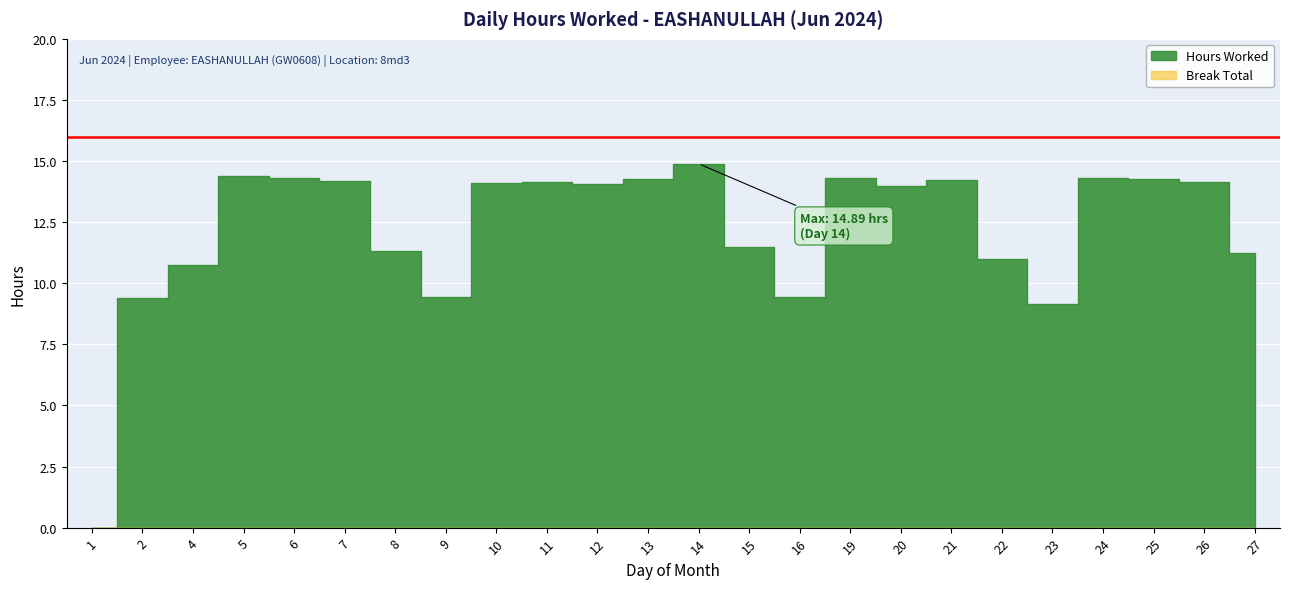

What is the maximum value shown in the chart?

14.9